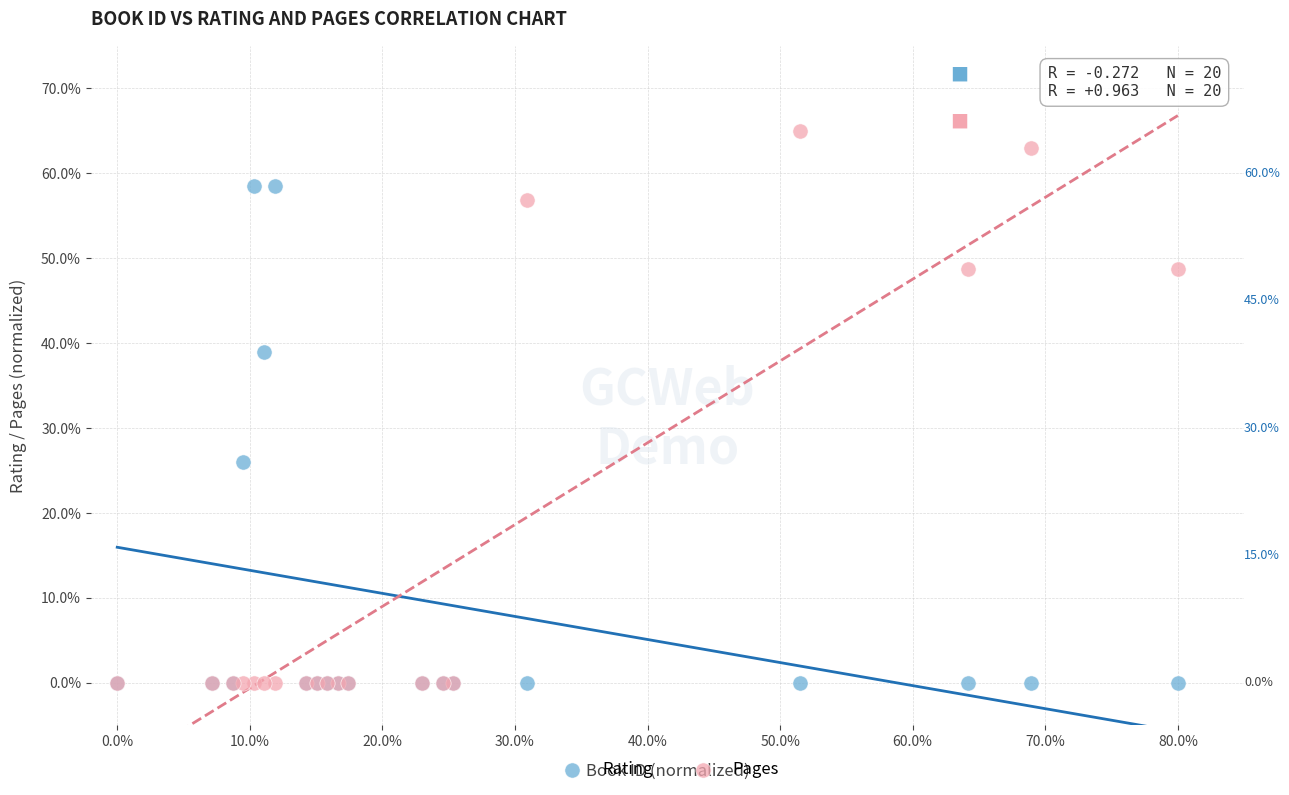

What are all the series names shown in the legend?

Rating, Pages